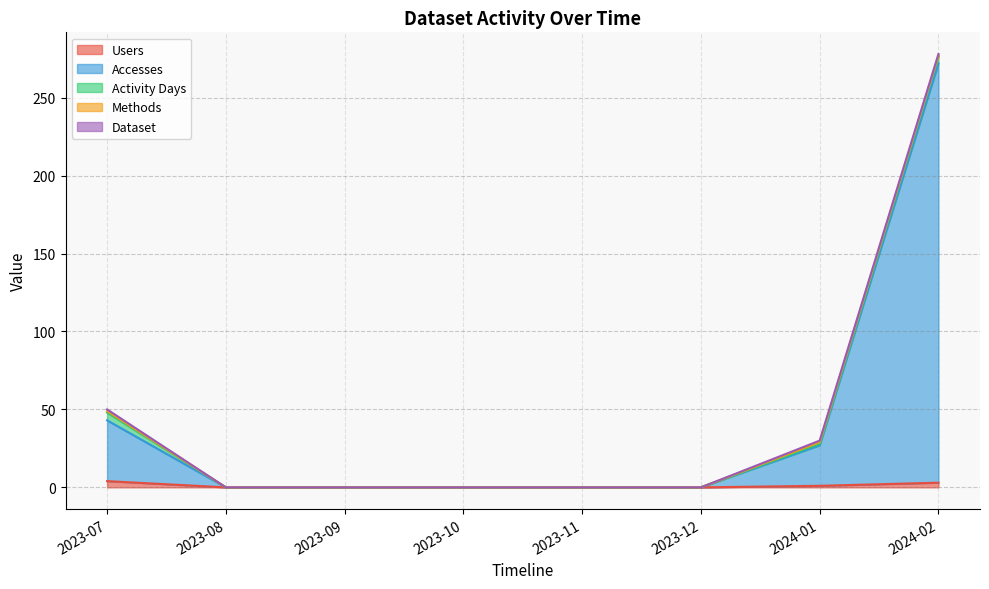

Is the value of Users at 2023-07 greater than the value of Dataset at 2023-08?

Yes